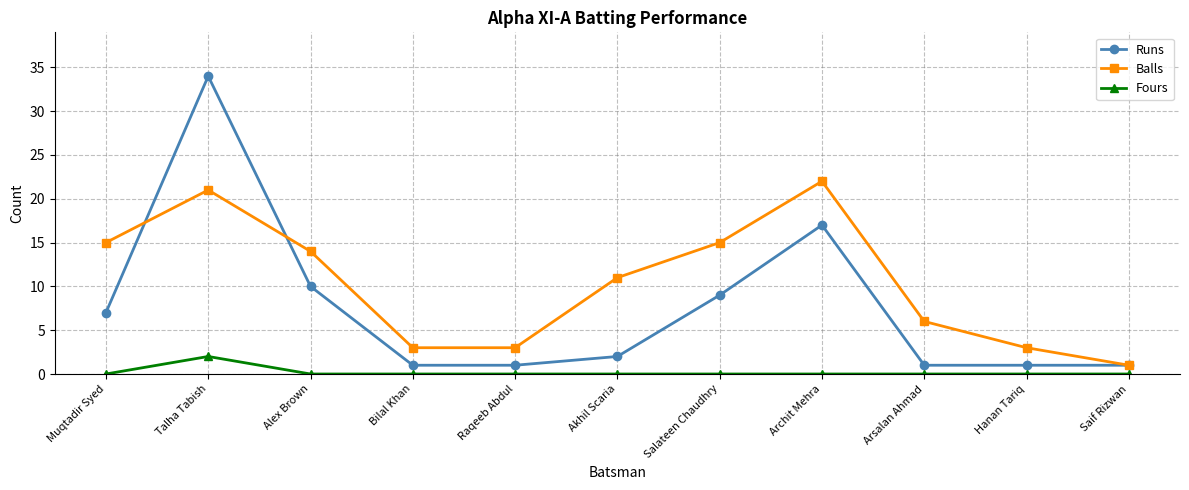

What is the total value across all series at Salateen Chaudhry?

24